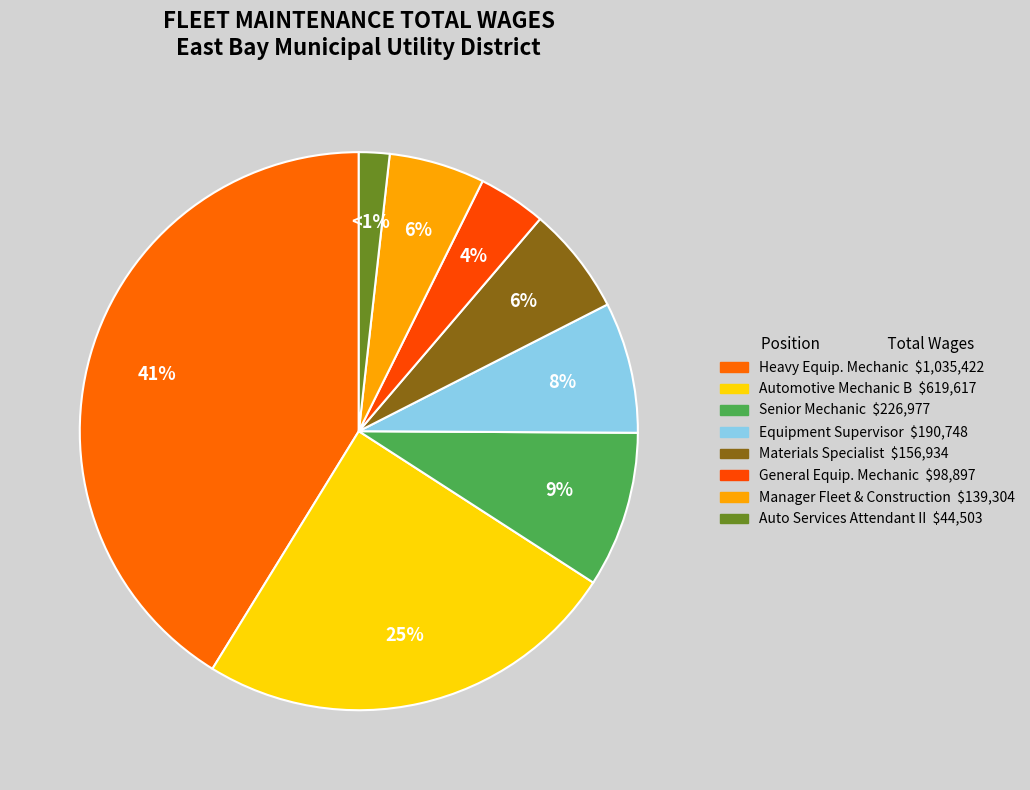

What percentage is NOT represented by Manager Of Fleet & Construction Support?

94.3%